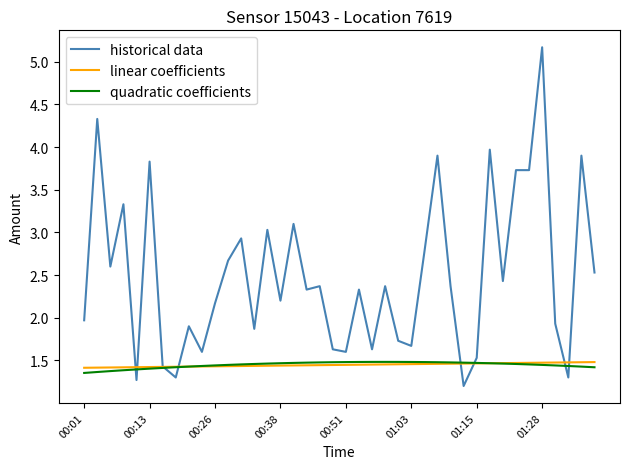

What is the greatest value displayed?

5.2